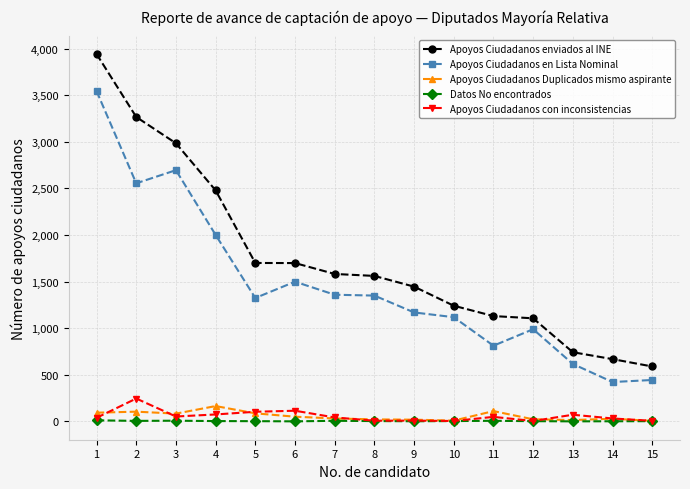

What is the difference between the maximum and minimum values in the Apoyos Ciudadanos con inconsistencias series?

241